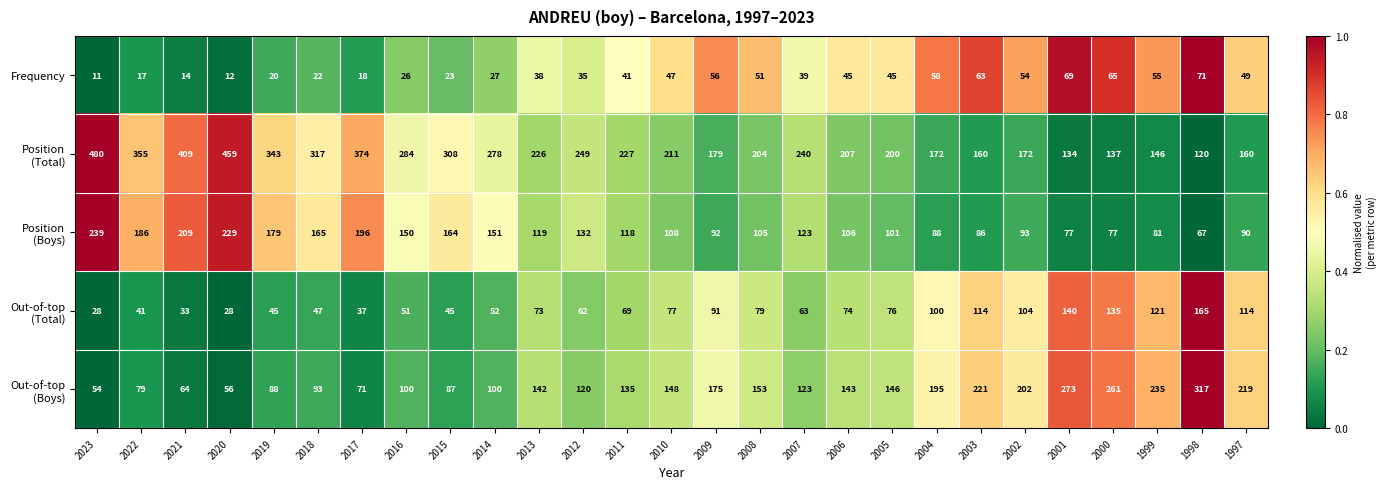

At which category is the sum across all series the highest?

2023